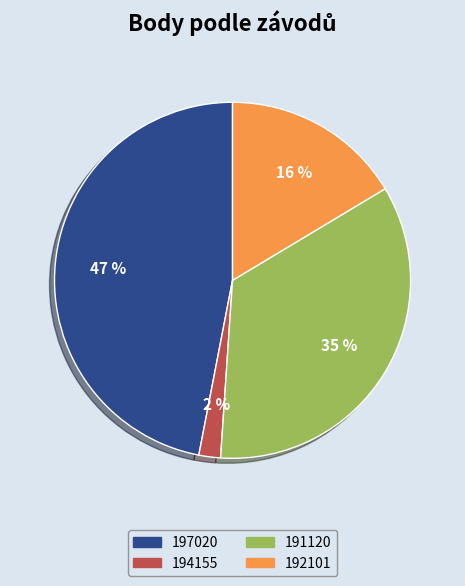

What percentage is the 197020 slice, to the nearest percent?

47%